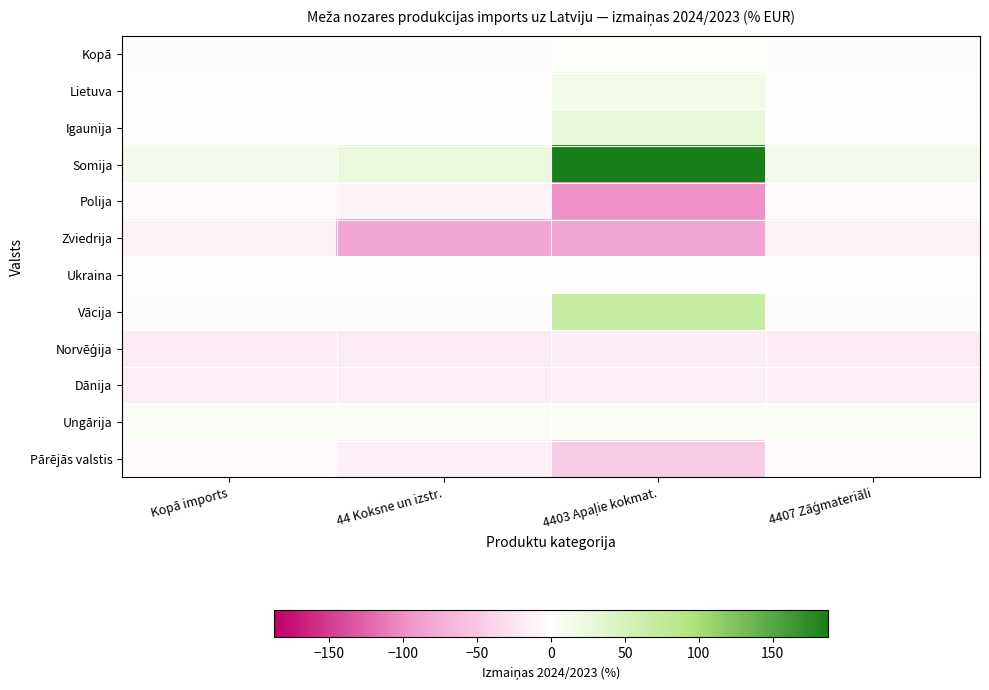

What is the smallest value displayed?

-98.5